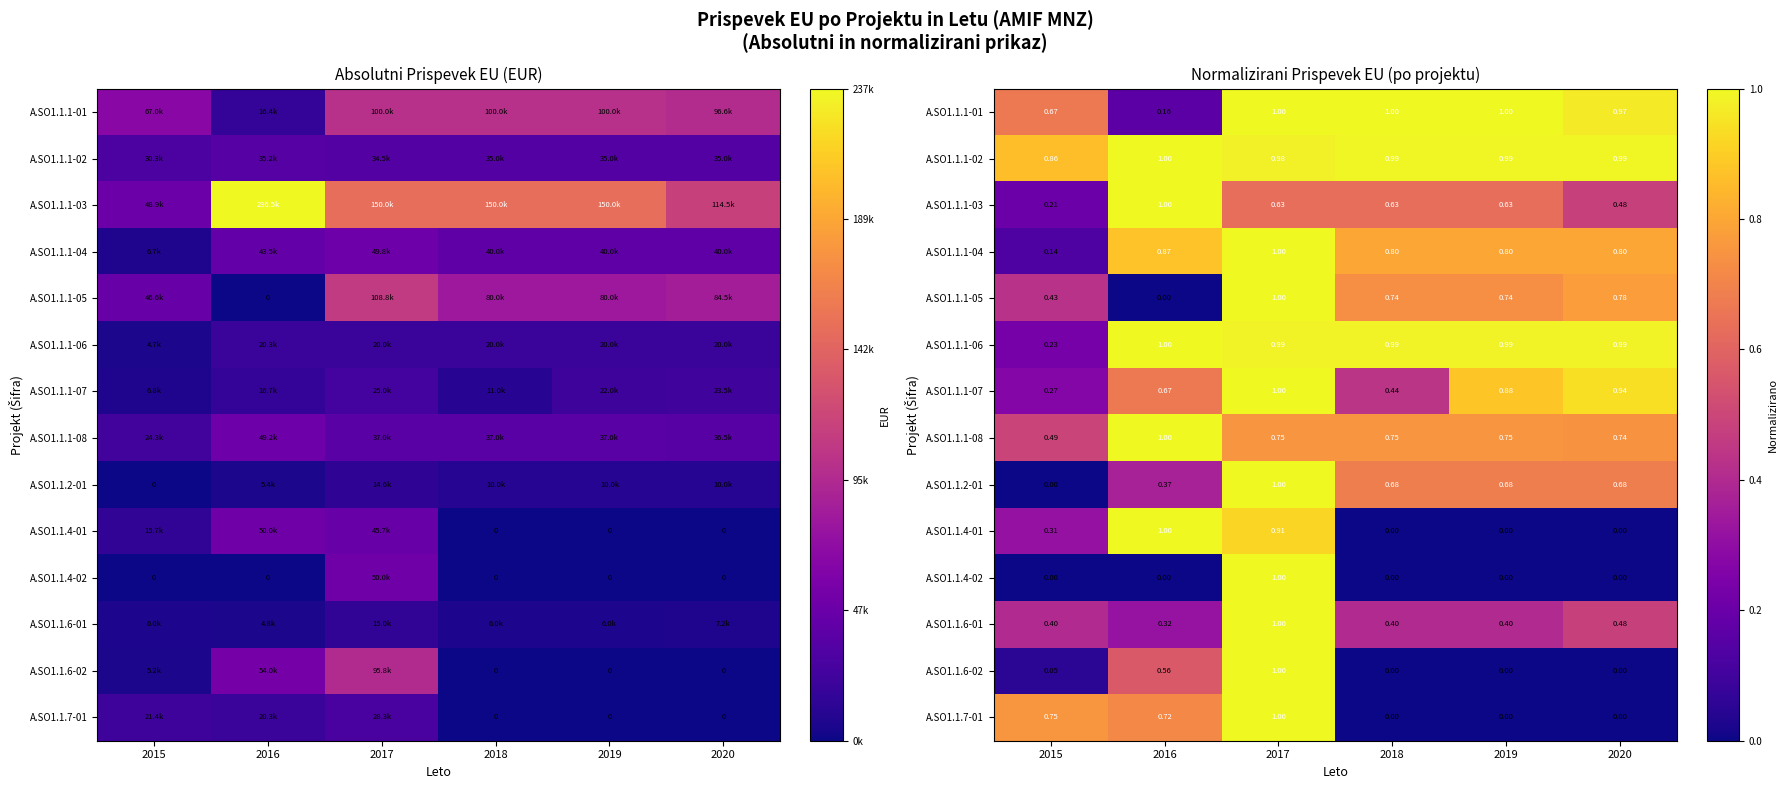

What is the spread (max minus min) of values at 2020?

1.0